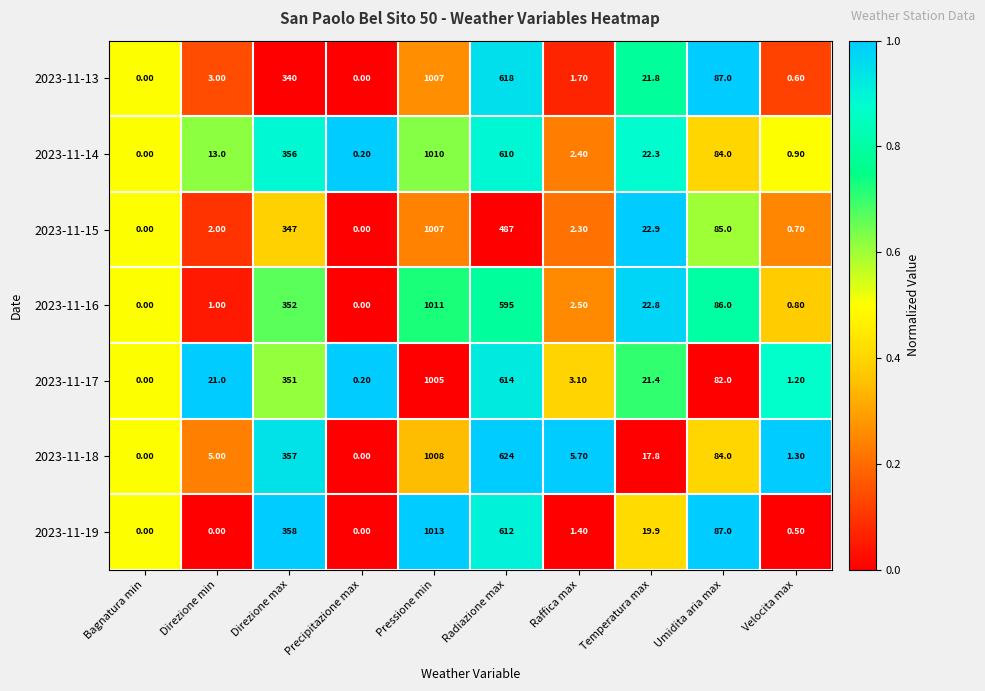

Where does the 2023-11-13 series first go above 21?

Direzione max